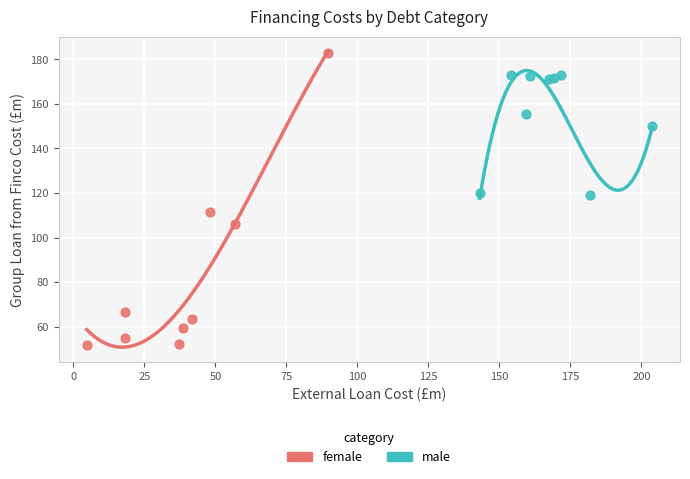

Which series reaches the maximum Y coordinate?

female